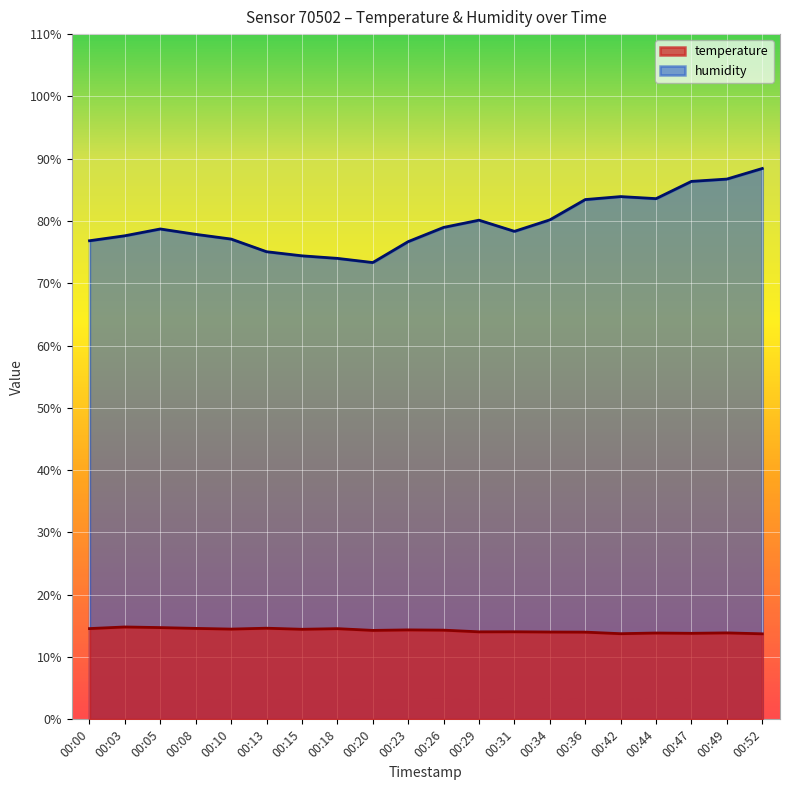

The value of temperature at 00:00 is 14.6. True or false?

True